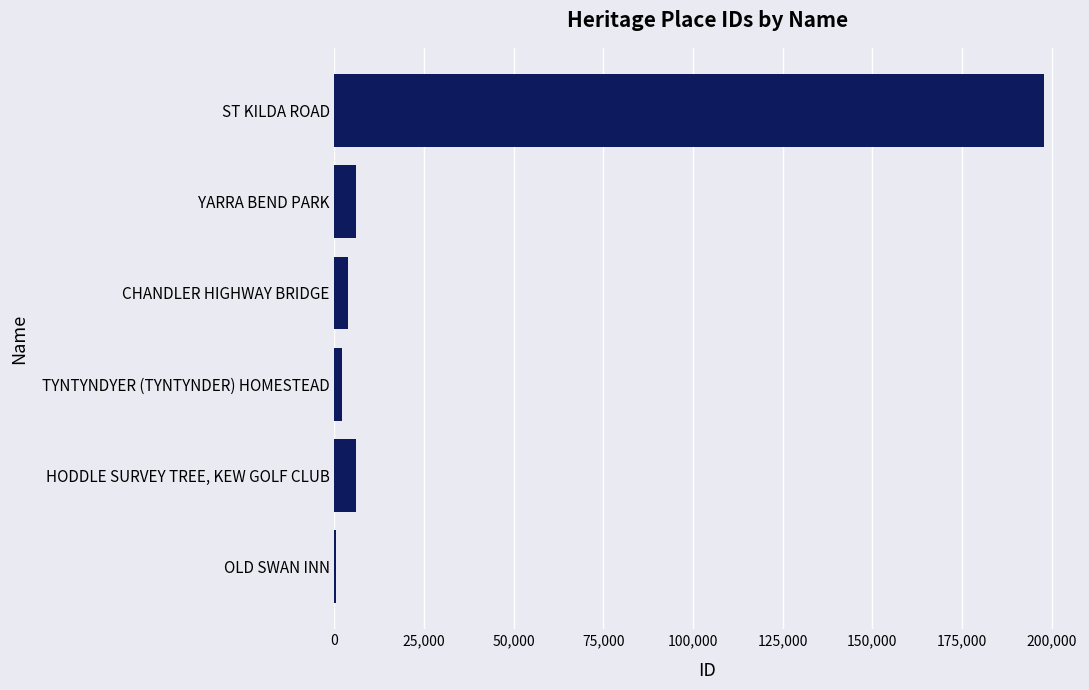

What is the greatest value displayed?

198047